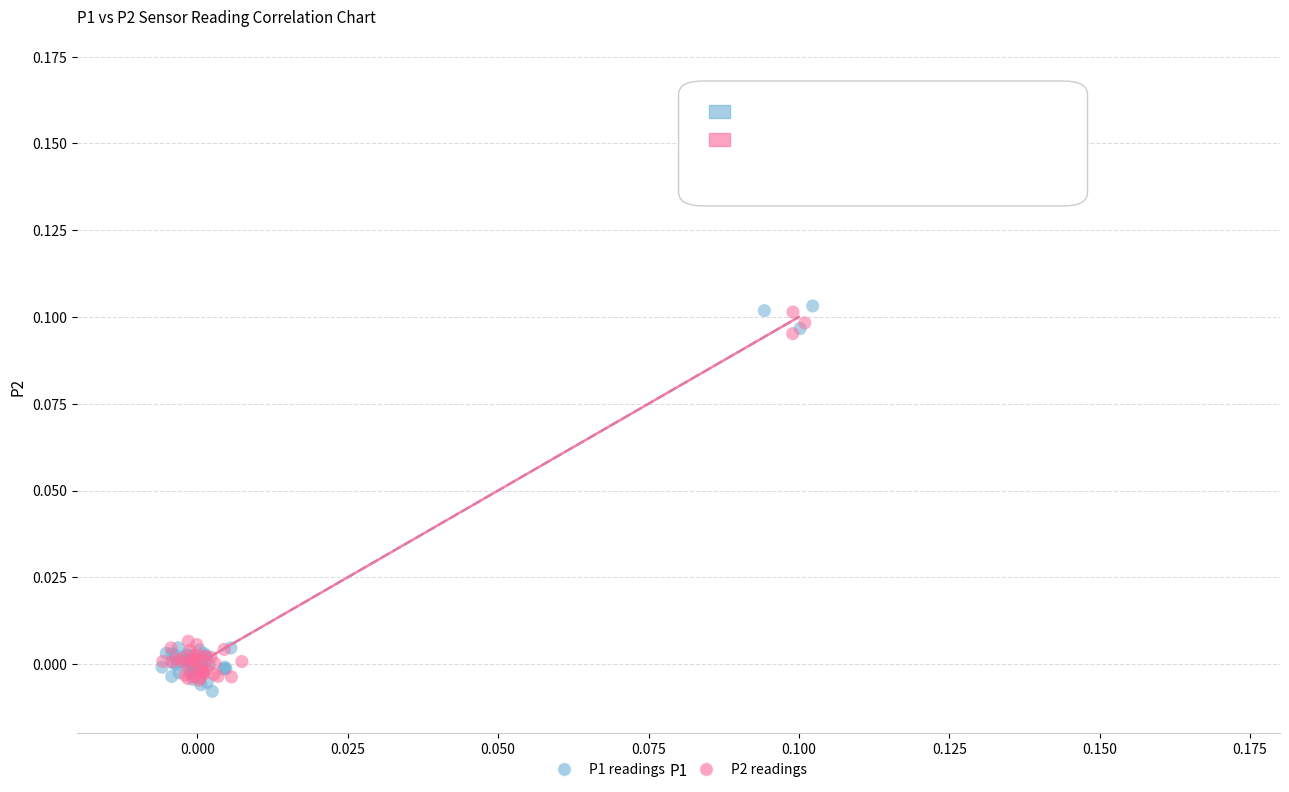

Which series reaches the maximum Y coordinate?

P1 readings